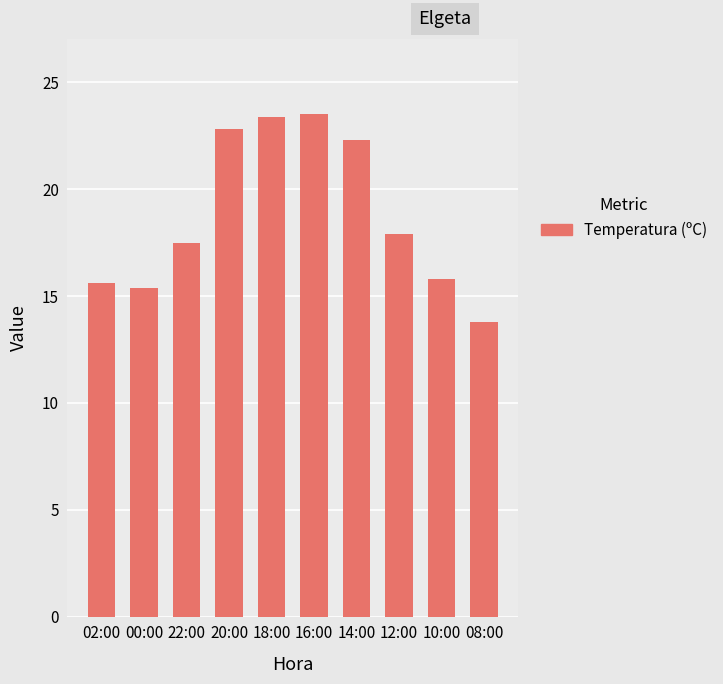

Between 12:00 and 08:00, which is larger?

12:00